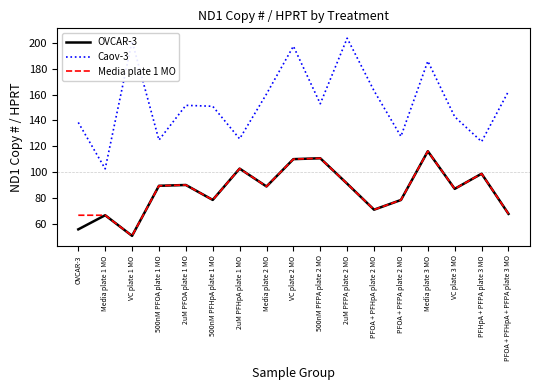

What is the smallest value displayed?

50.7